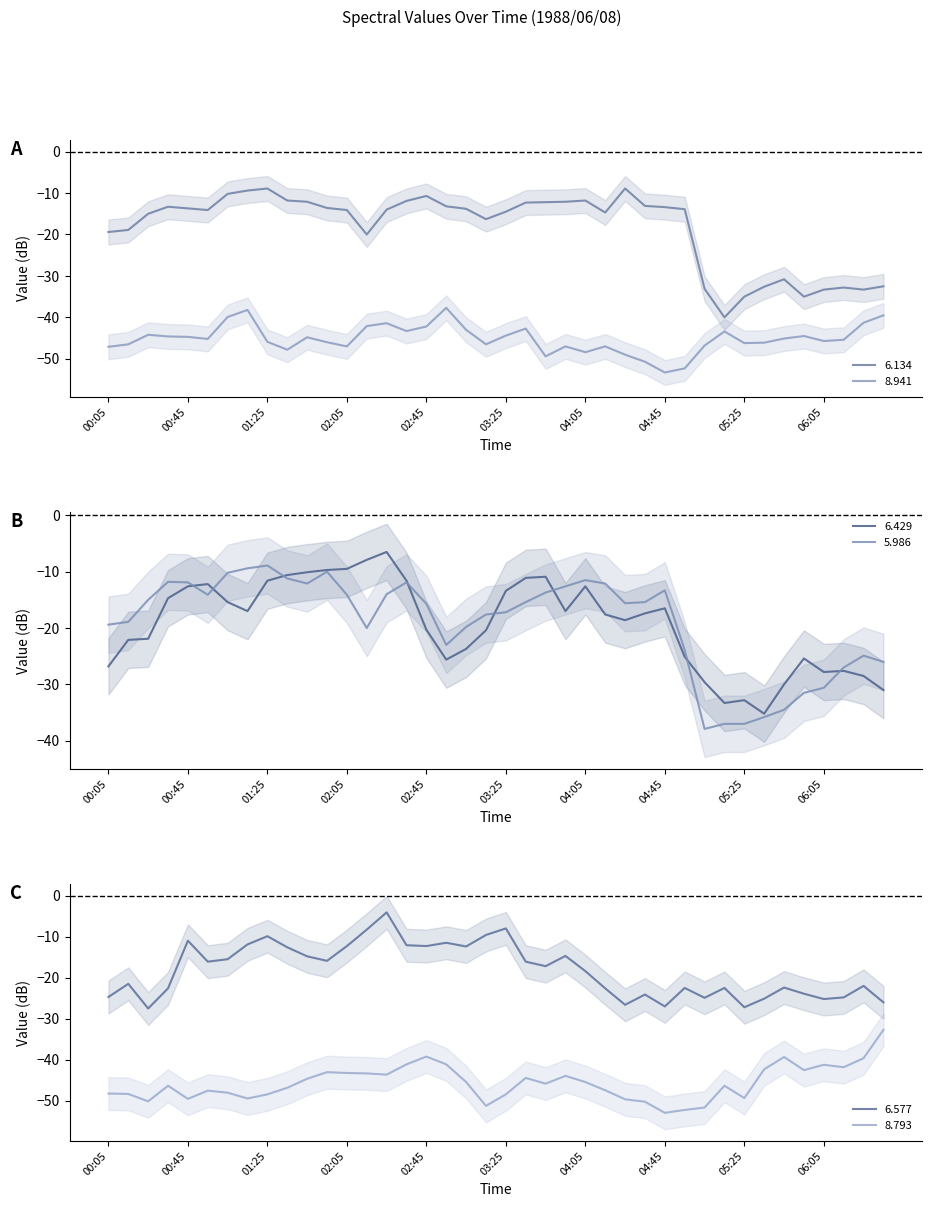

True or false: 6.577 and 8.941 intersect in this chart.

False